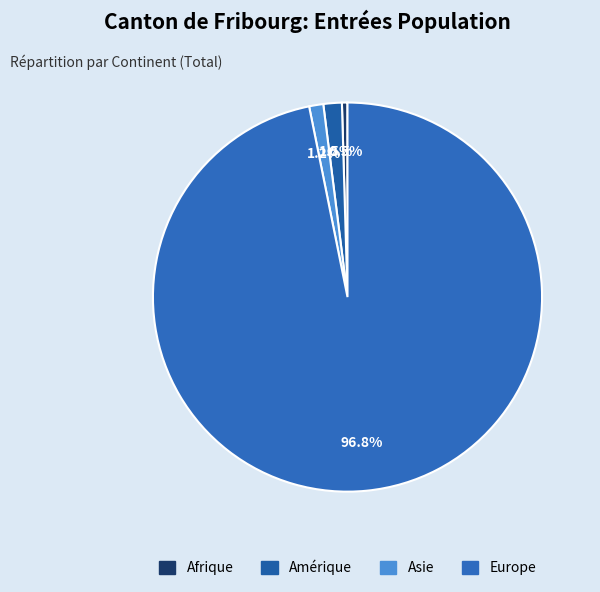

How many segments does this pie chart have?

4